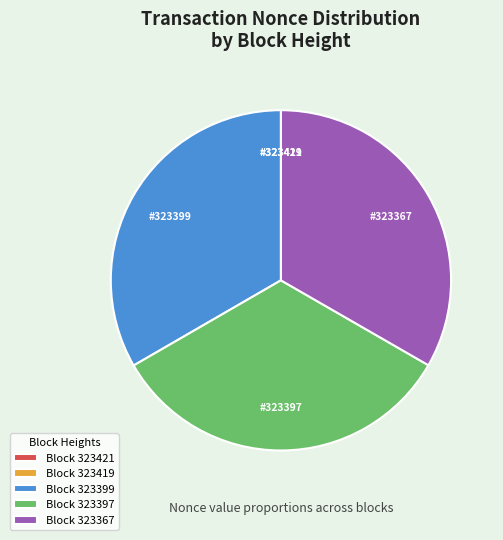

Is there a majority slice in this chart?

No